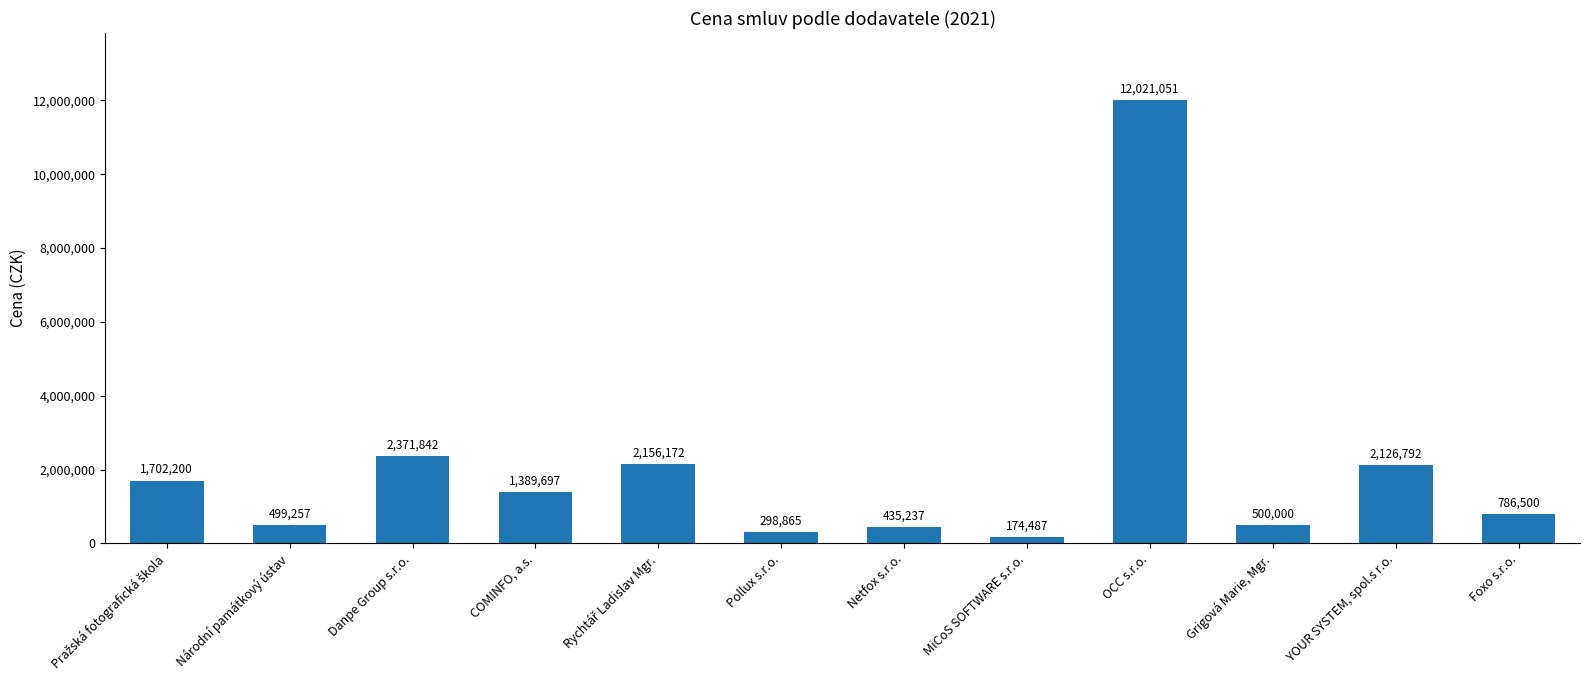

What is the label of the 5th bar from the right?

MiCoS SOFTWARE s.r.o.